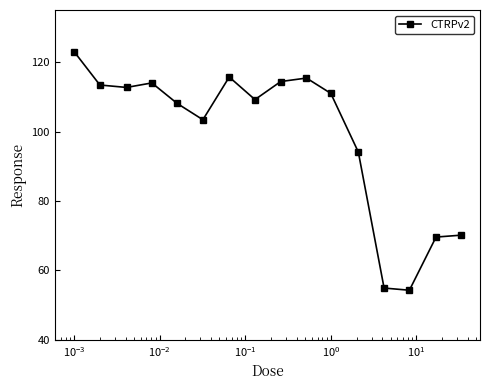

What is the value of the 2nd point from the left?

113.4